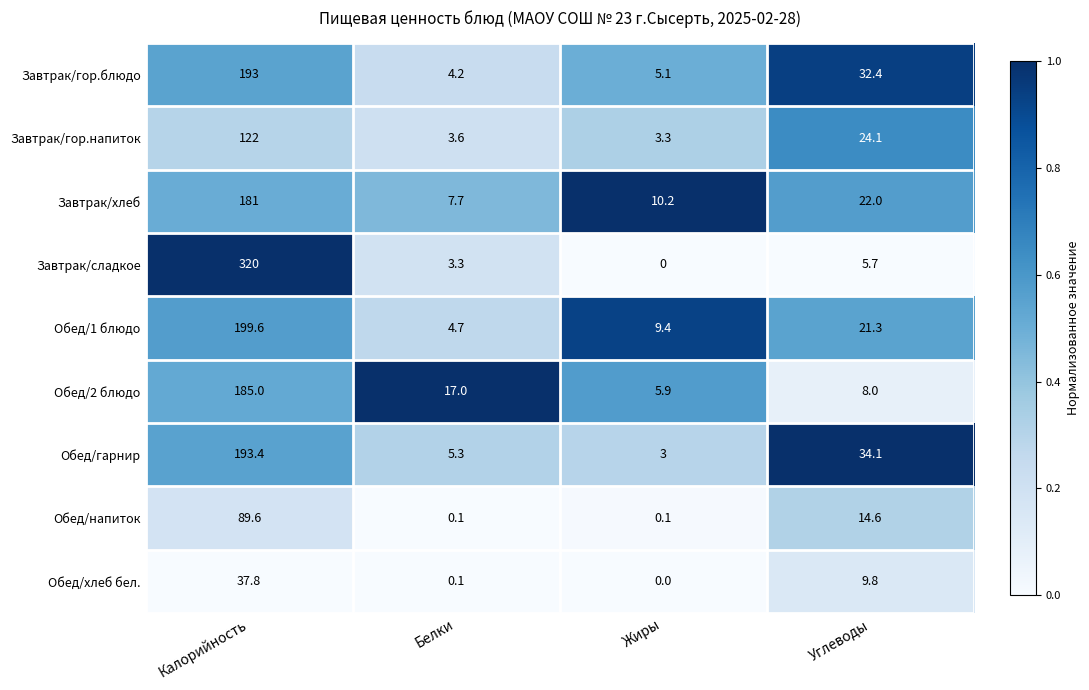

What is the difference between the highest and lowest values at Белки?

16.9